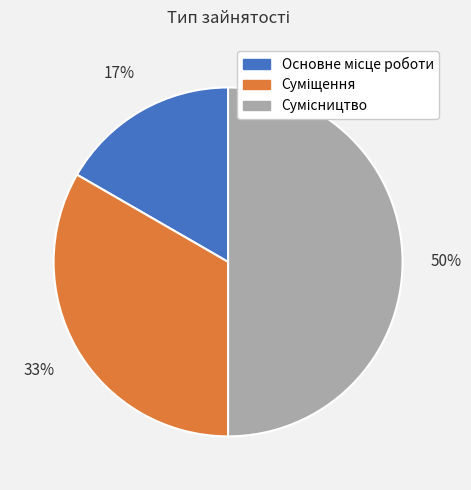

To the nearest percent, what is the average slice percentage?

33%